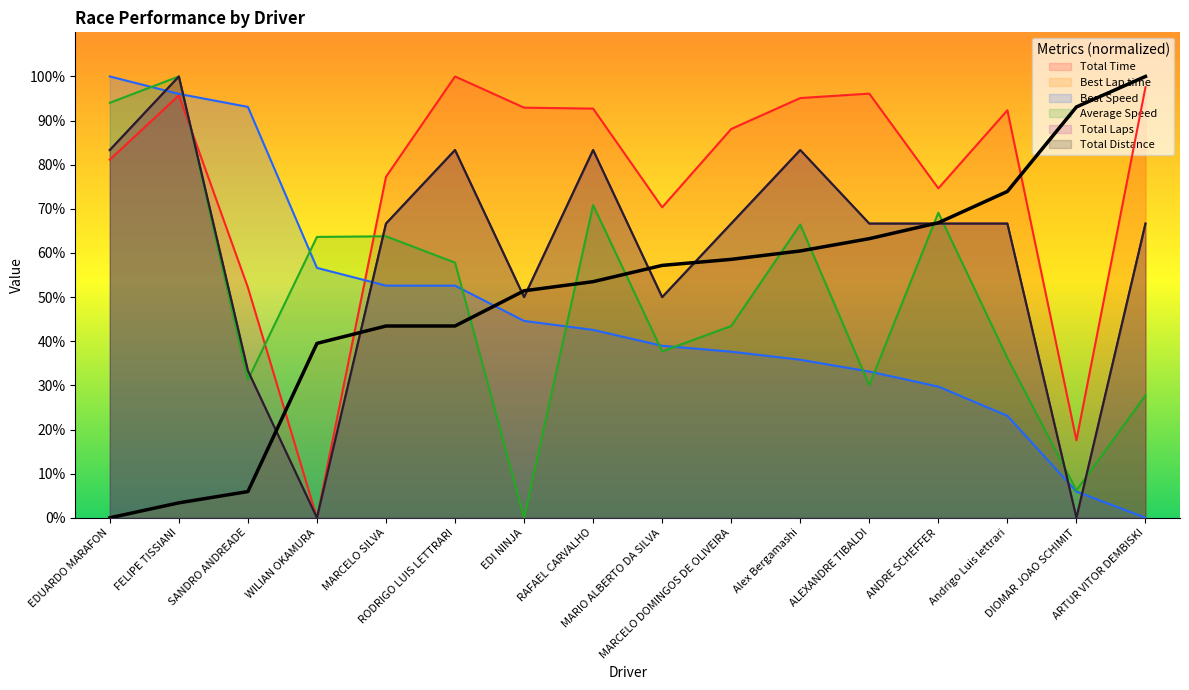

Does the chart have visible grid lines?

No